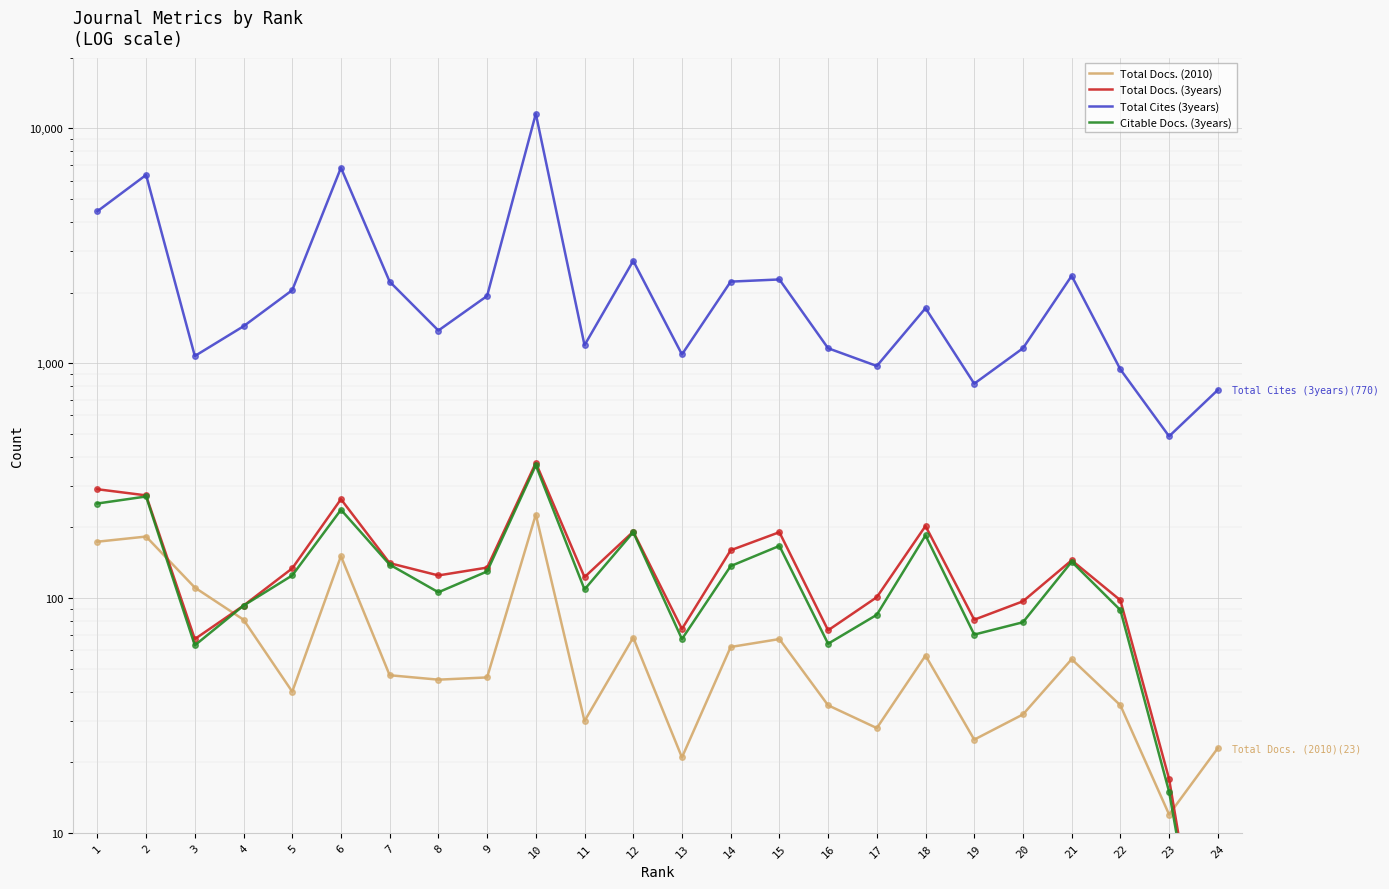

Which series has the widest spread of values?

Total Cites (3years)